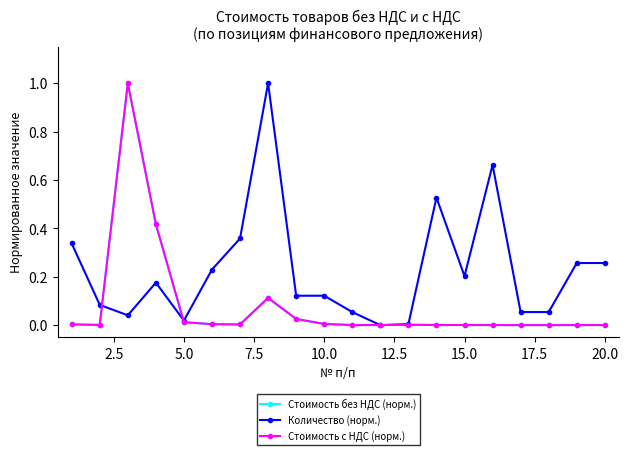

After their last crossing, which series has the higher values: Количество (норм.) or Стоимость без НДС (норм.)?

Количество (норм.)